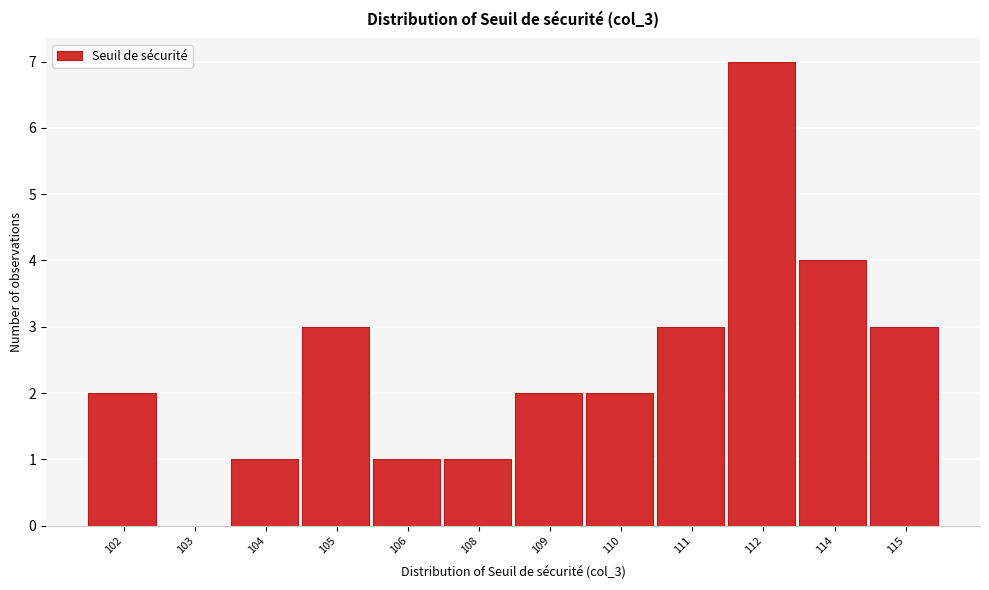

Reading left to right, list all the values displayed in this chart.

102=2	103=0	104=1	105=3	106=1	108=1	109=2	110=2	111=3	112=7	114=4	115=3